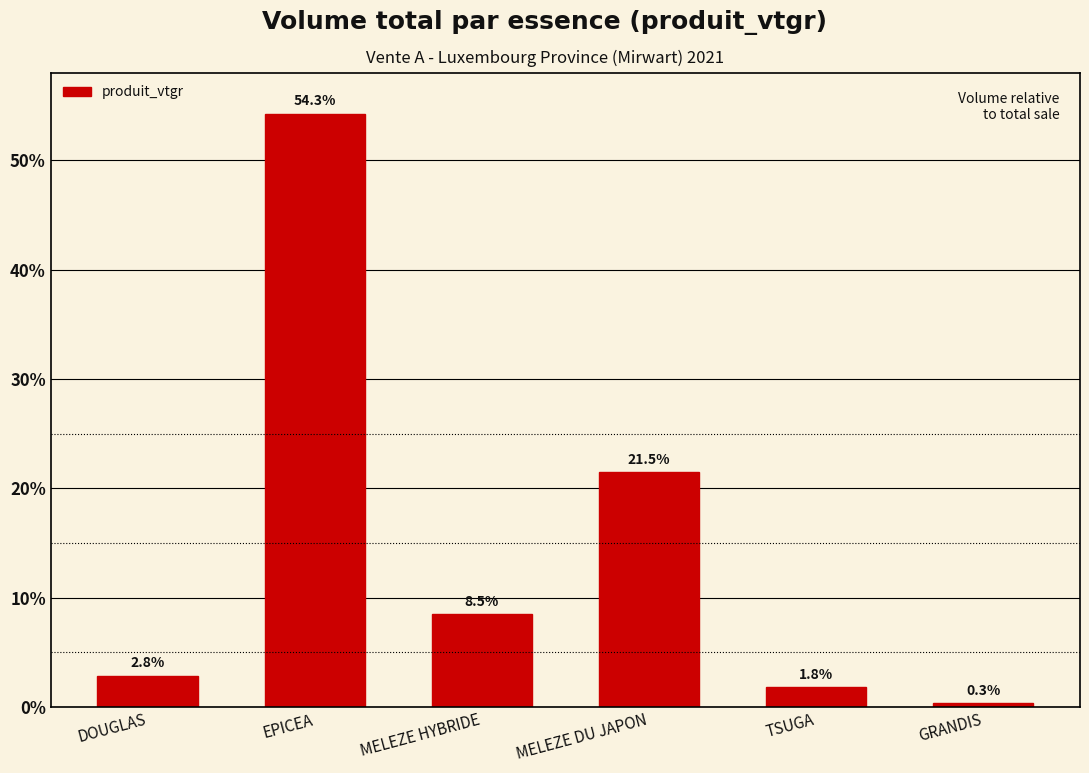

What is the change in value from EPICEA to MELEZE HYBRIDE?

-45.8